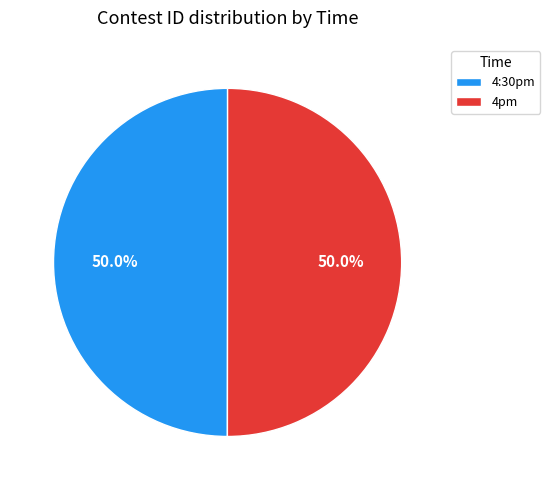

How many segments does this pie chart have?

2